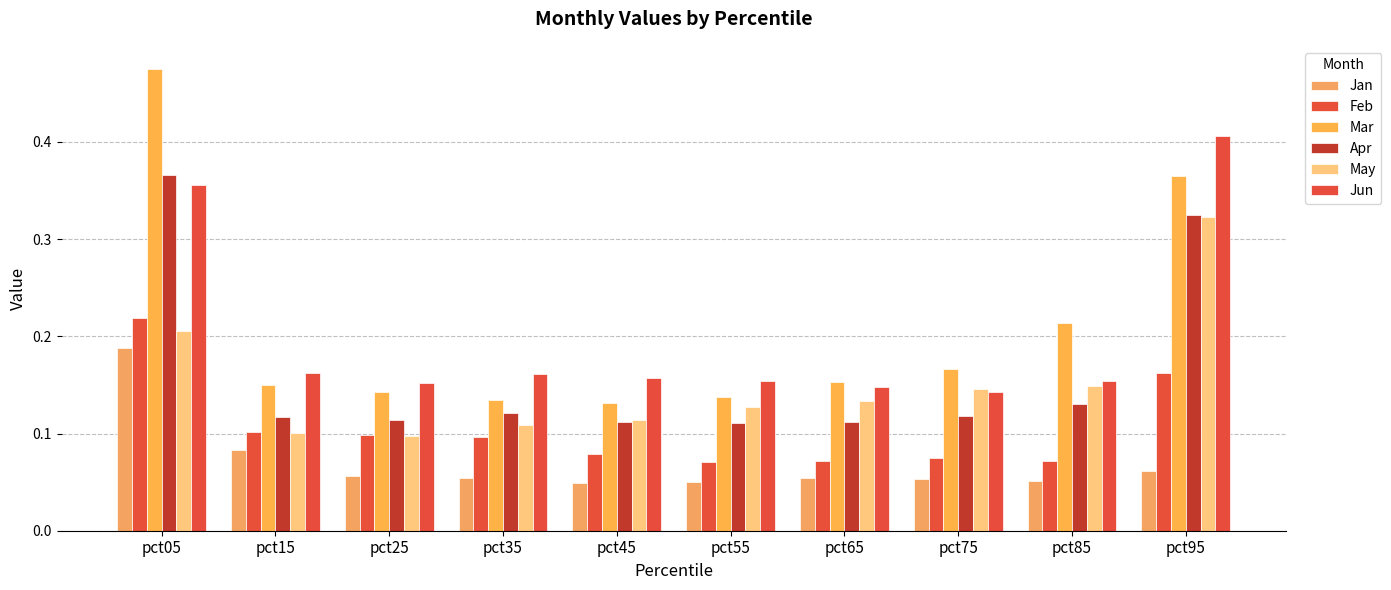

What are all the series names shown in the legend?

Jan, Feb, Mar, Apr, May, Jun